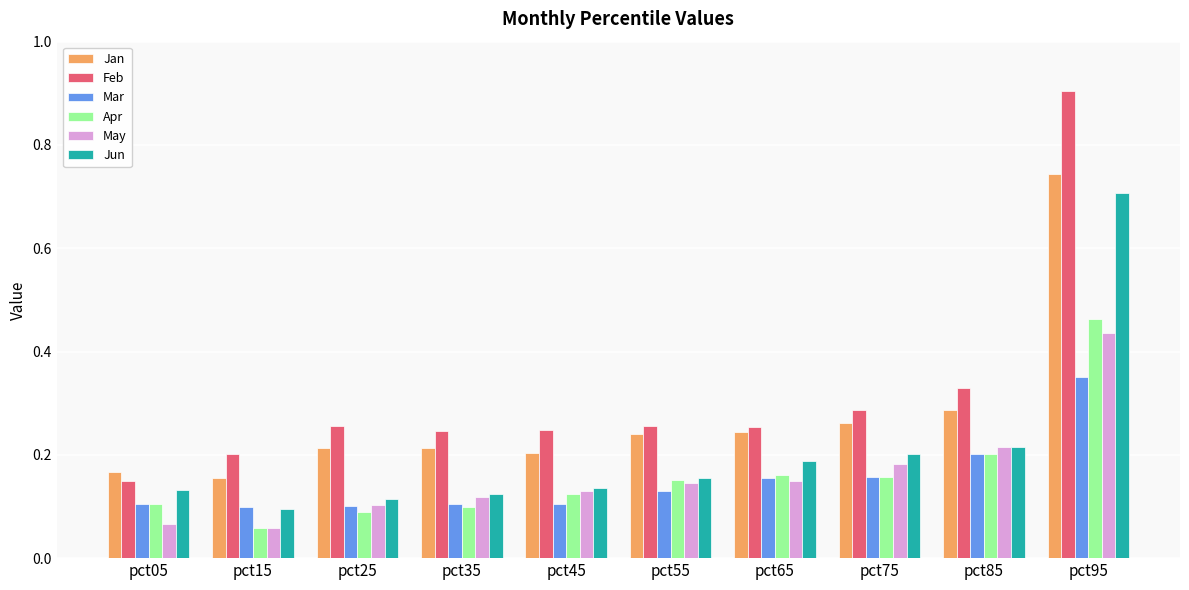

The Jun series shows 0.1 at pct85. True or false?

False